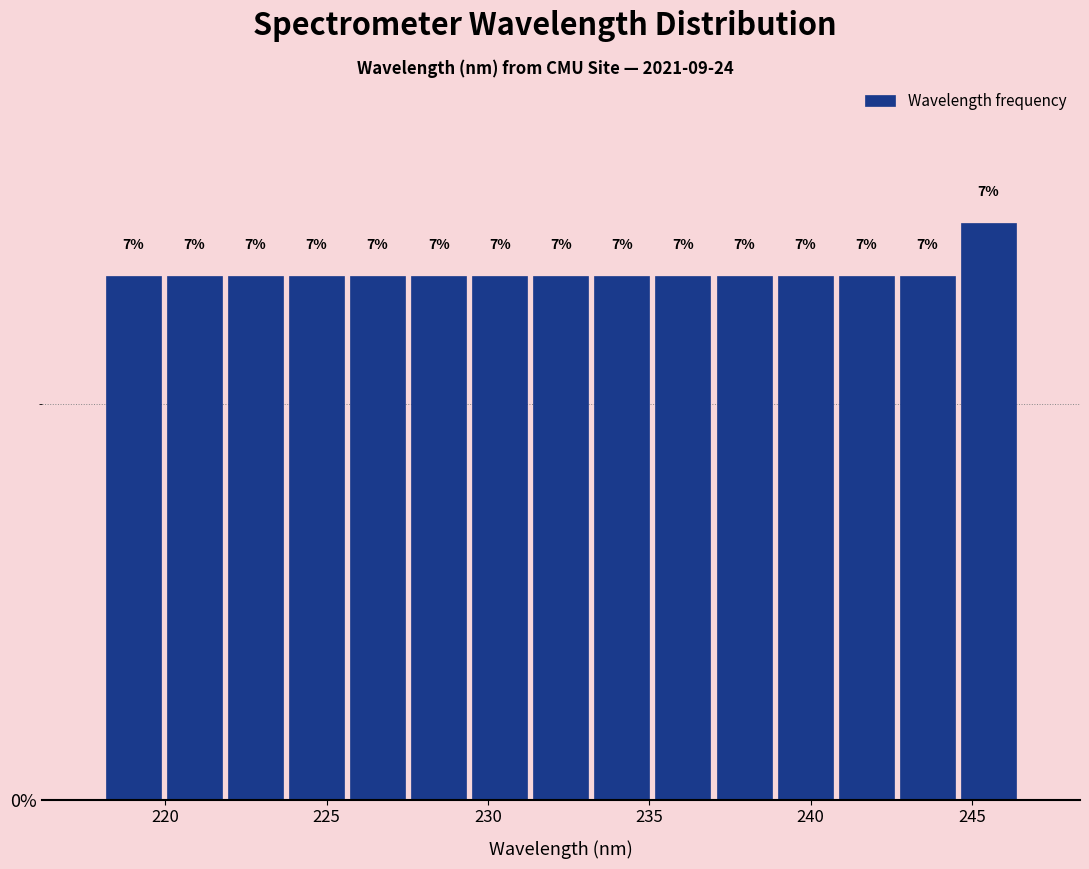

Around what value on the x-axis is the tallest bar? Give the approximate position of its centre, as read against the axis.

245.5